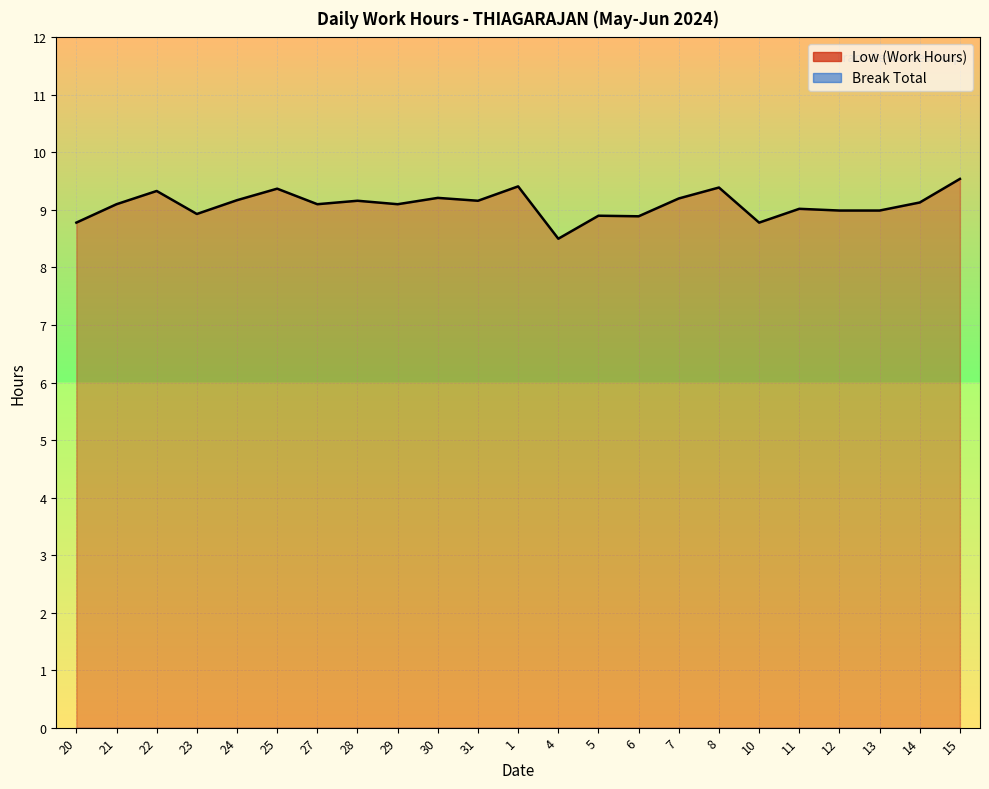

At which category does the data reach its first local peak?

22